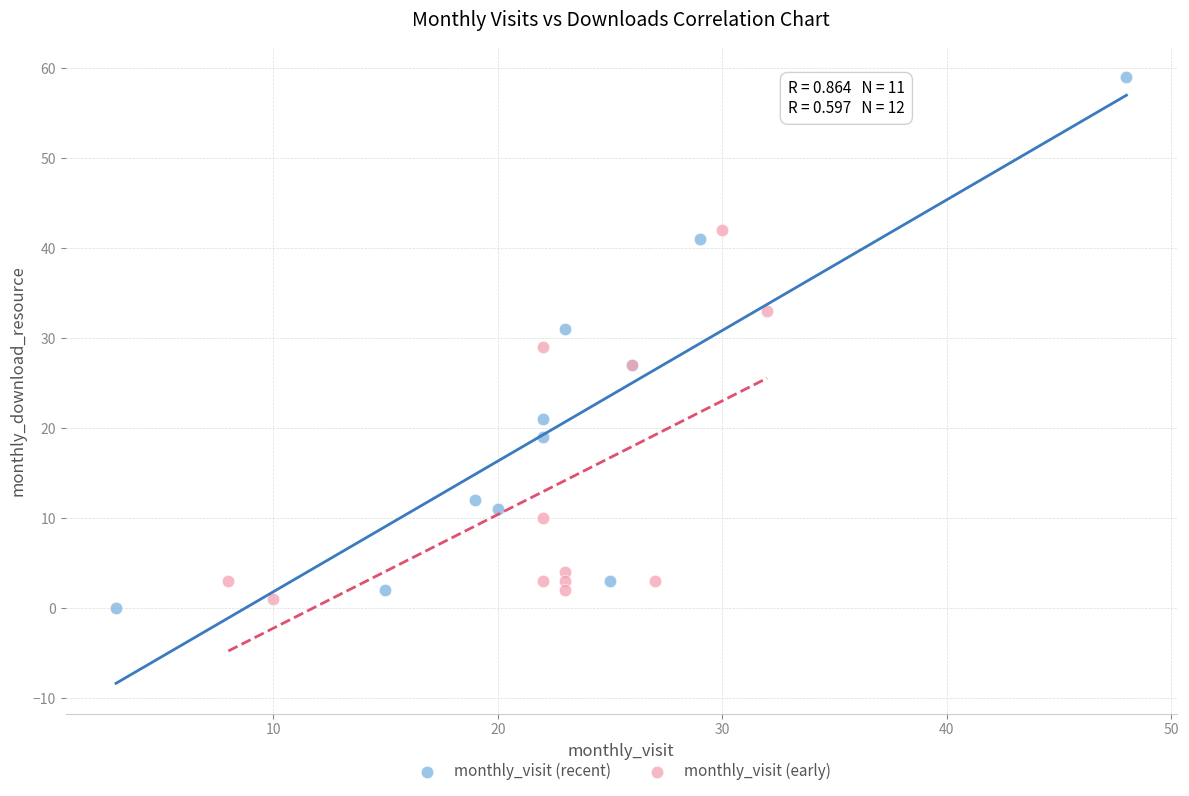

Which series has the widest spread of Y values?

monthly_visit (recent)